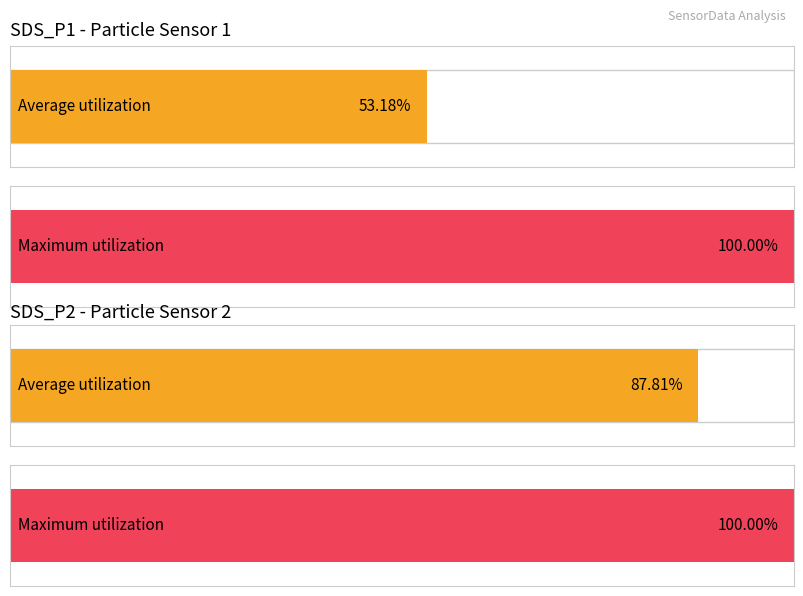

How many series are shown in this chart?

2